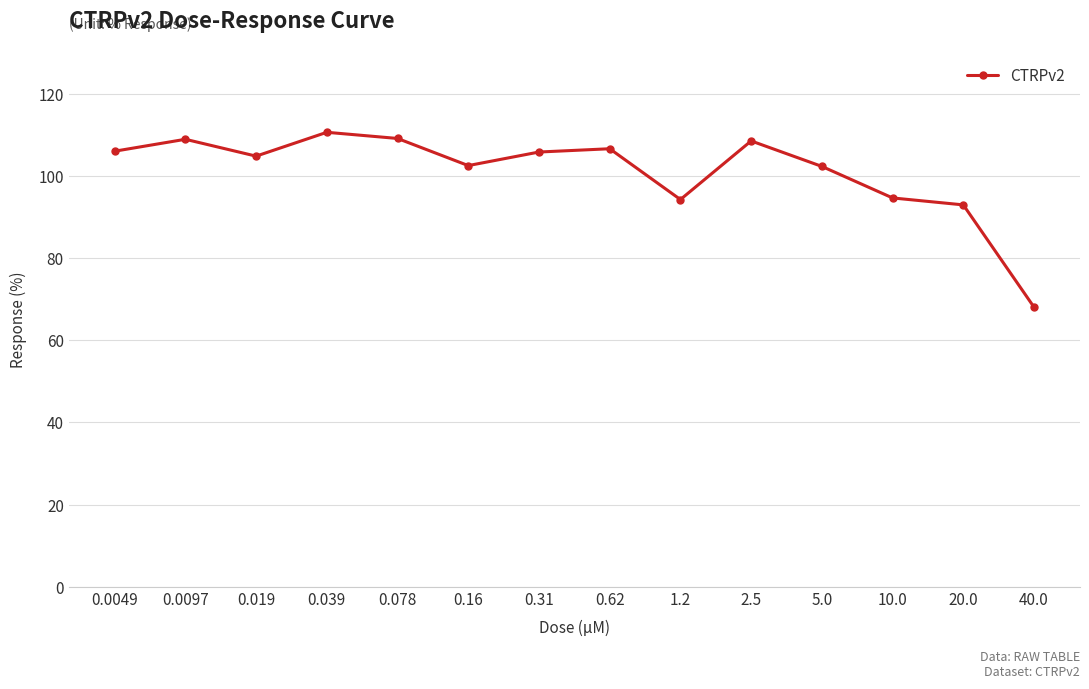

How many lines are shown in the chart?

1